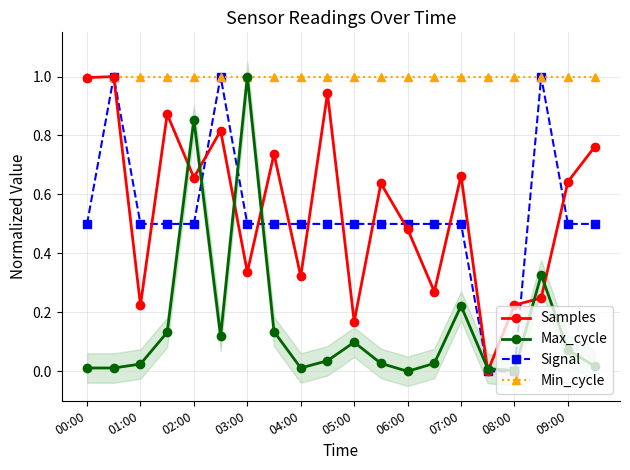

What is the highest value of the Max_cycle series?

1.0